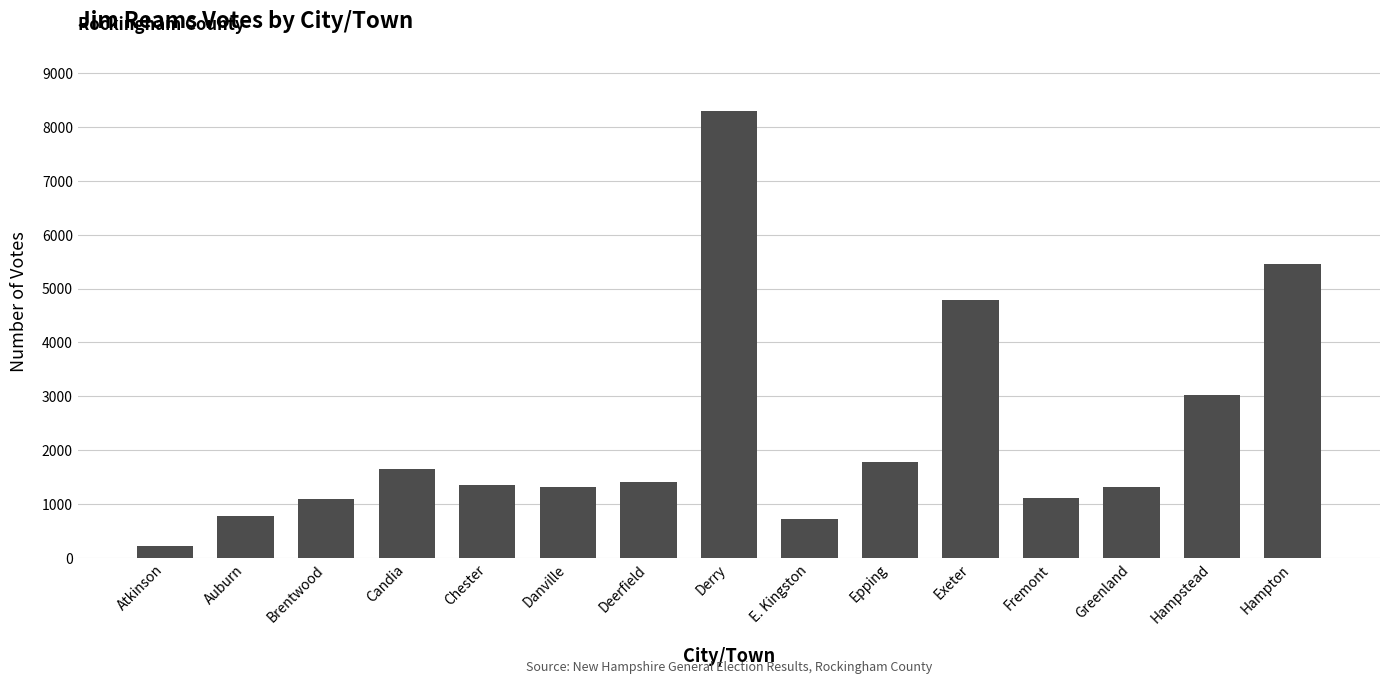

The chart shows a value of 1727 at Hampstead. True or false?

False